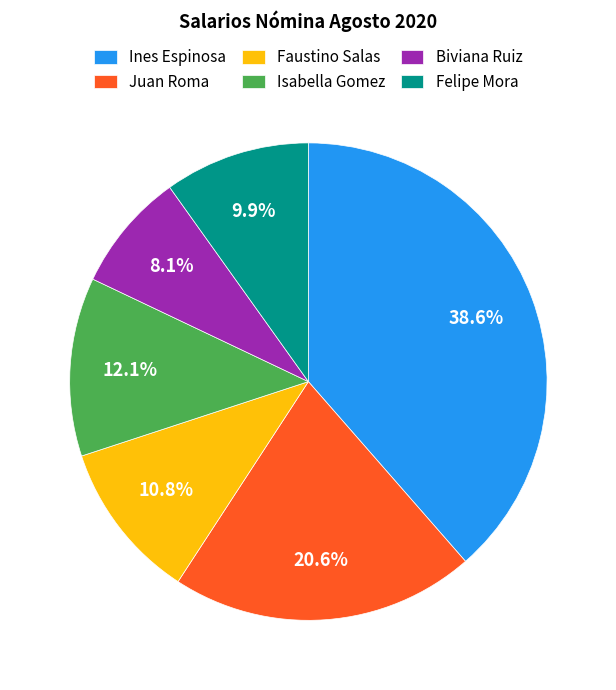

How much of the chart is everything except Felipe Mora?

90.1%